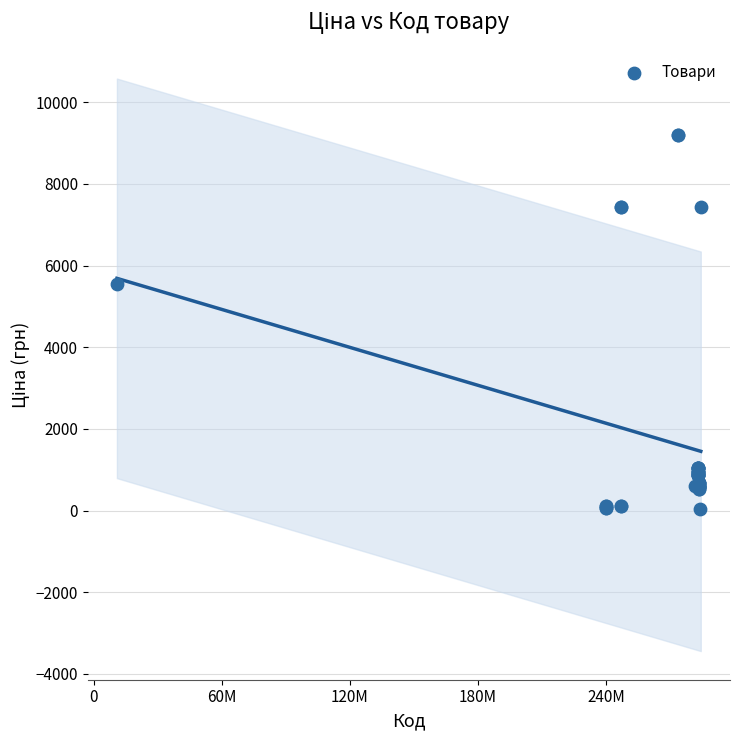

What Y value in the scatter plot is closest to 4614?

5560.3